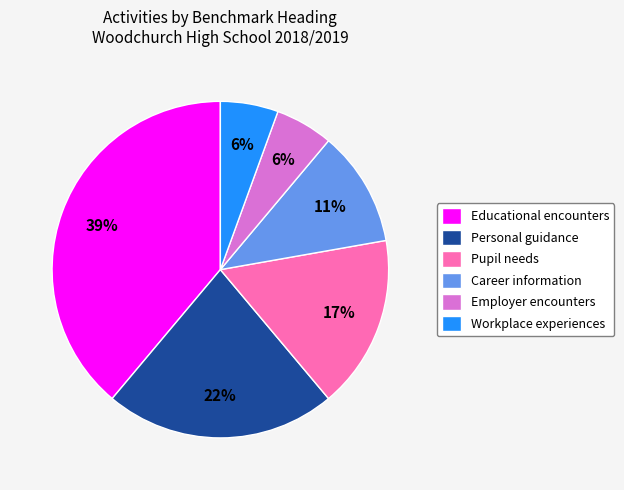

How many slices are in this pie chart?

6